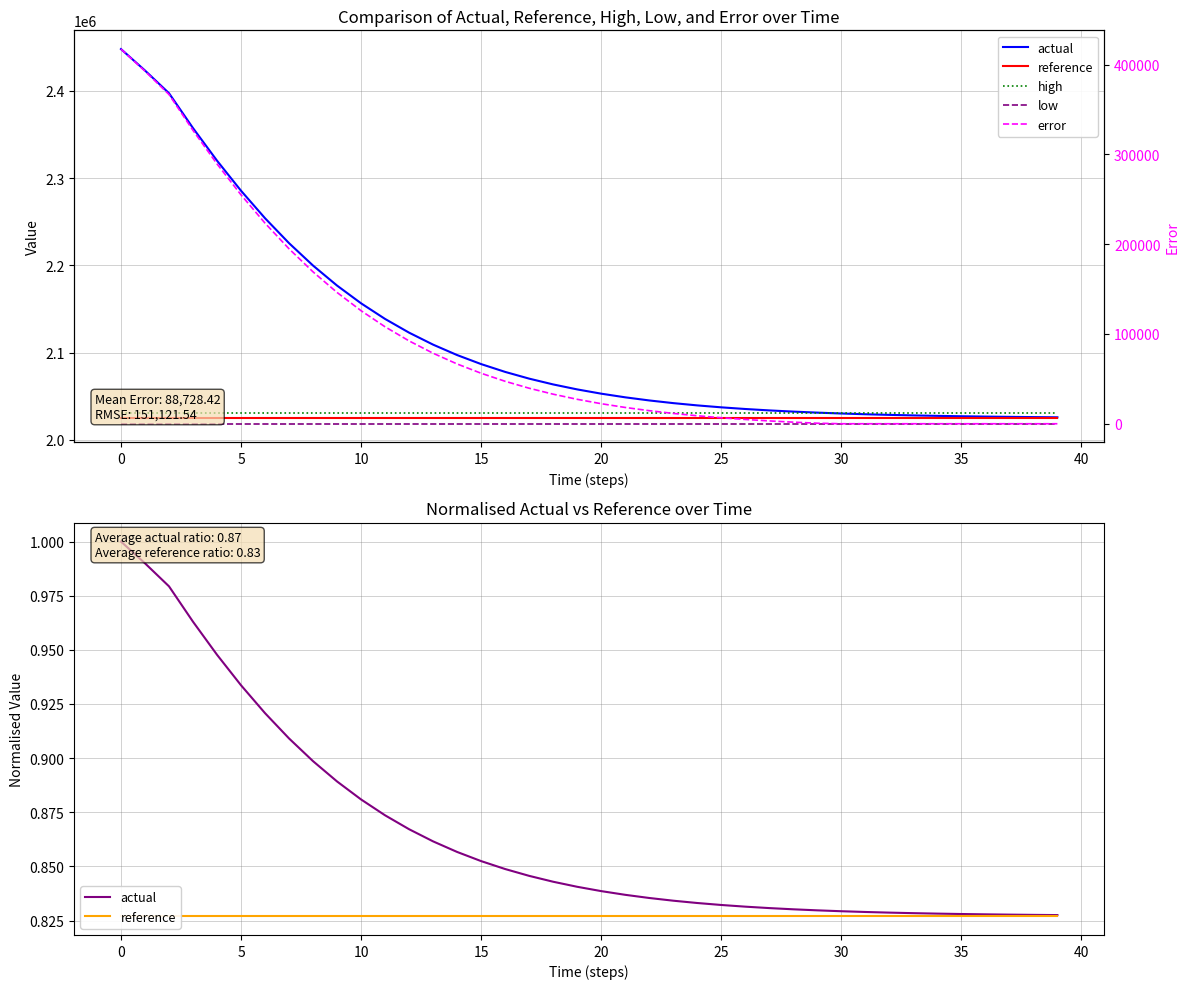

The error series shows 78537.1 at 13. True or false?

True